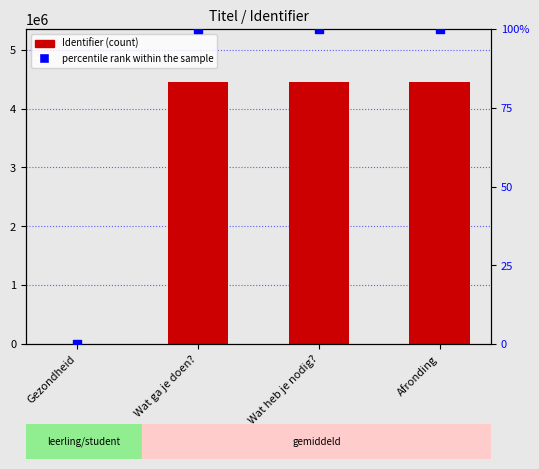

Which series has the largest total across all categories?

Identifier